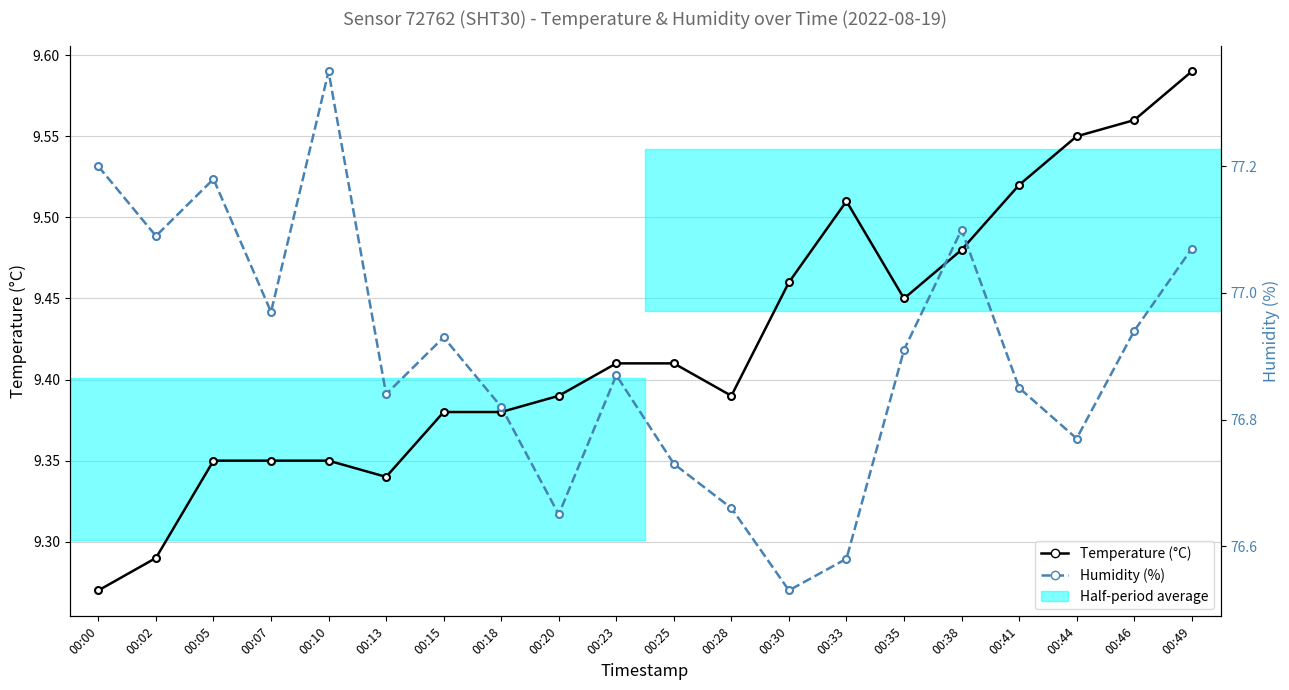

How many interior local valleys does the Temperature (°C) series have?

3